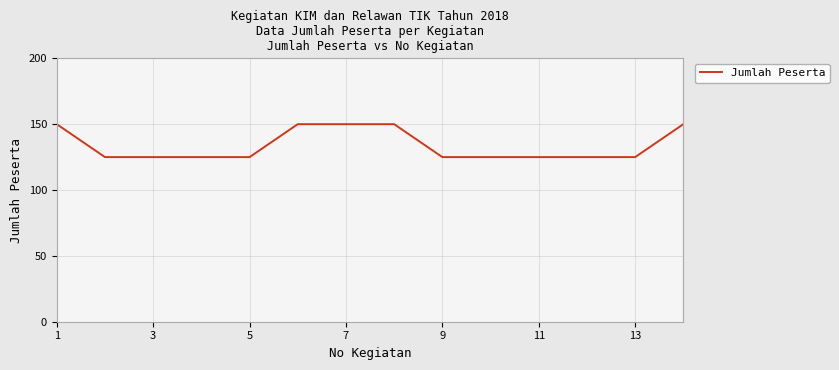

What is the minimum value shown in the chart?

125